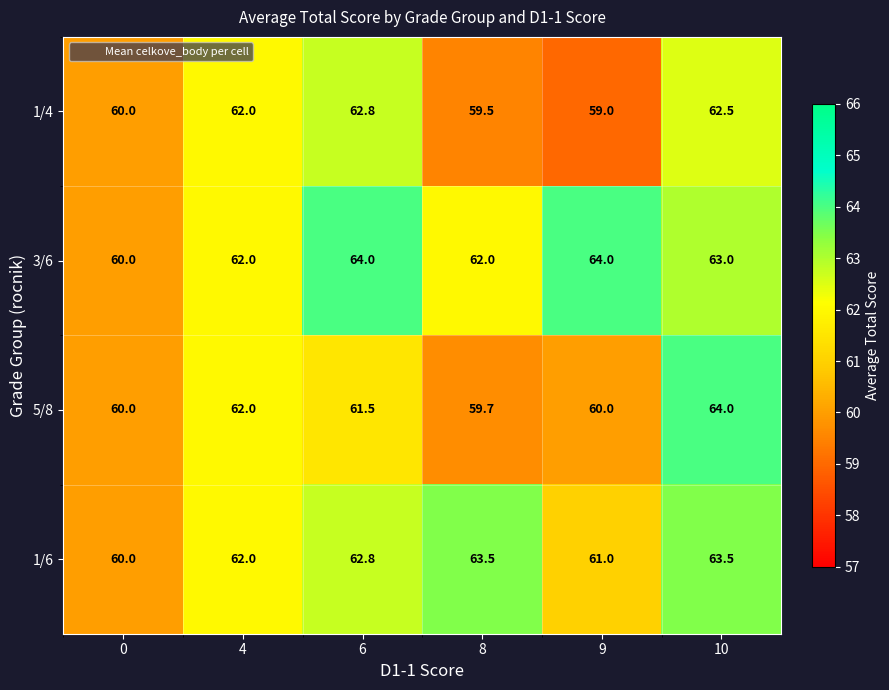

At 8, list the series in order from largest to smallest.

1/6, 3/6, 5/8, 1/4